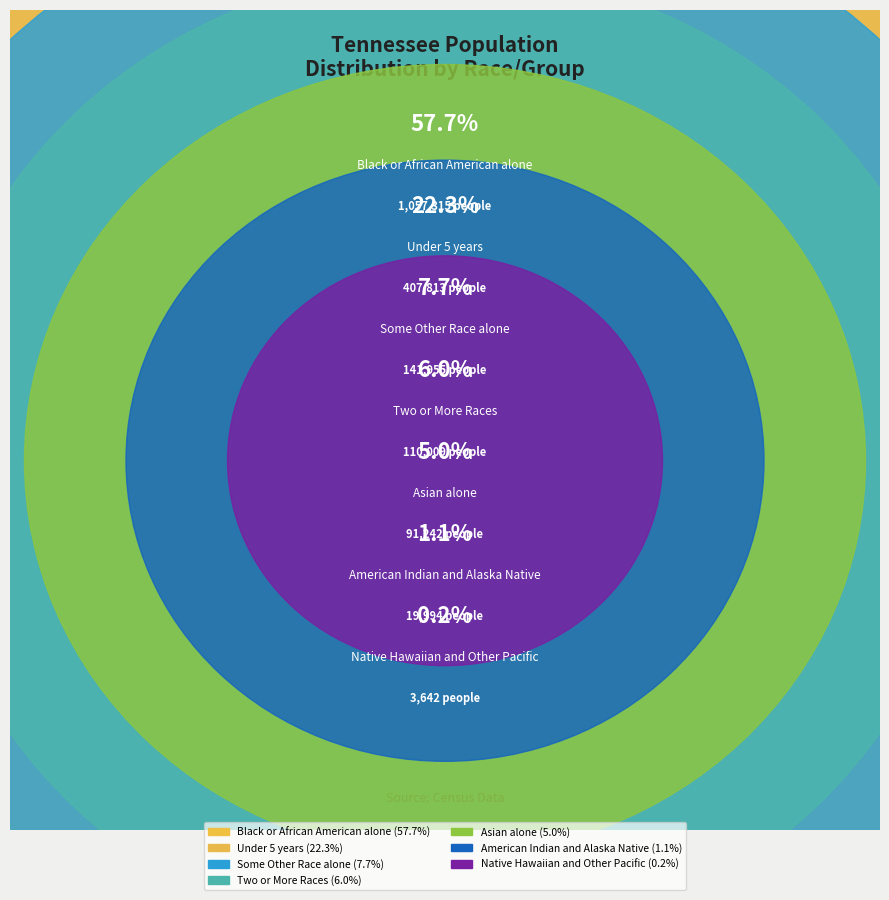

Does any single category account for the majority?

Yes